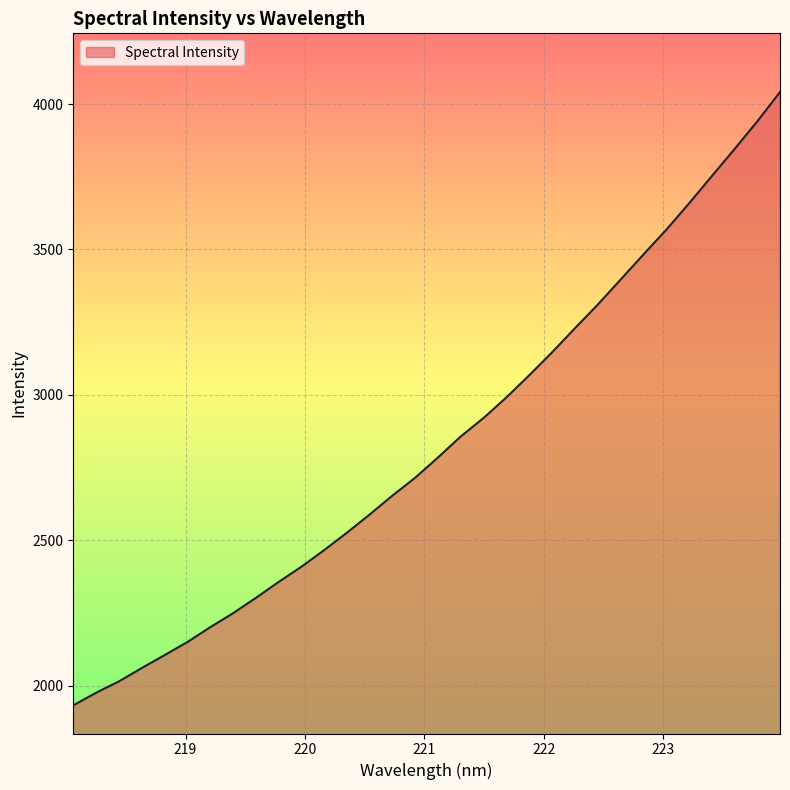

What is the smallest value displayed?

1932.7